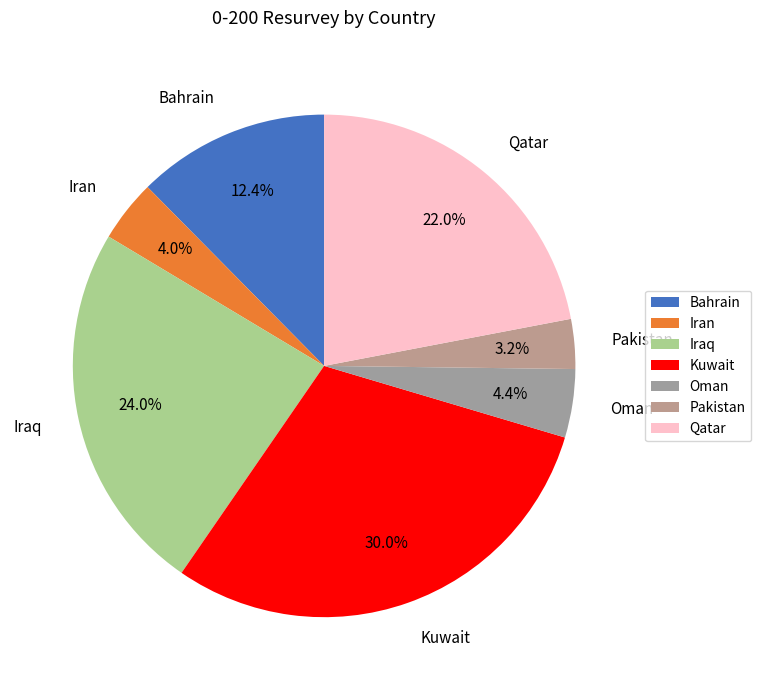

Does Qatar account for over 50% of the chart?

No